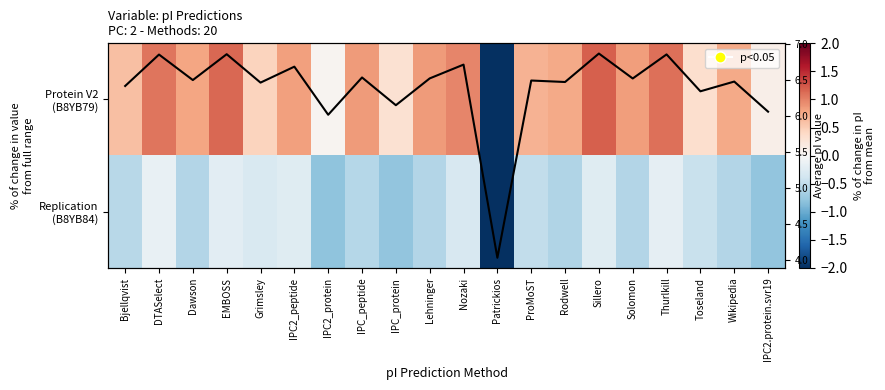

How many series are shown in this chart?

3